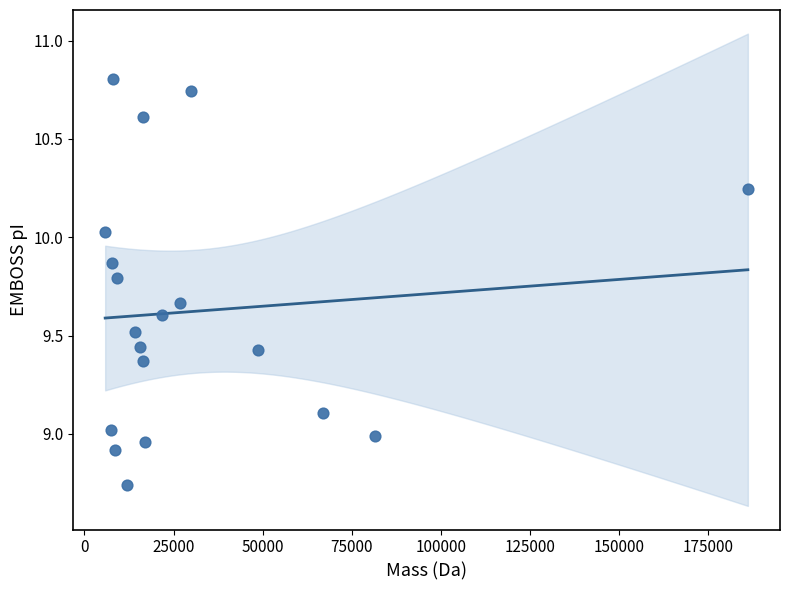

What is the range of Y values (max minus min)?

2.1